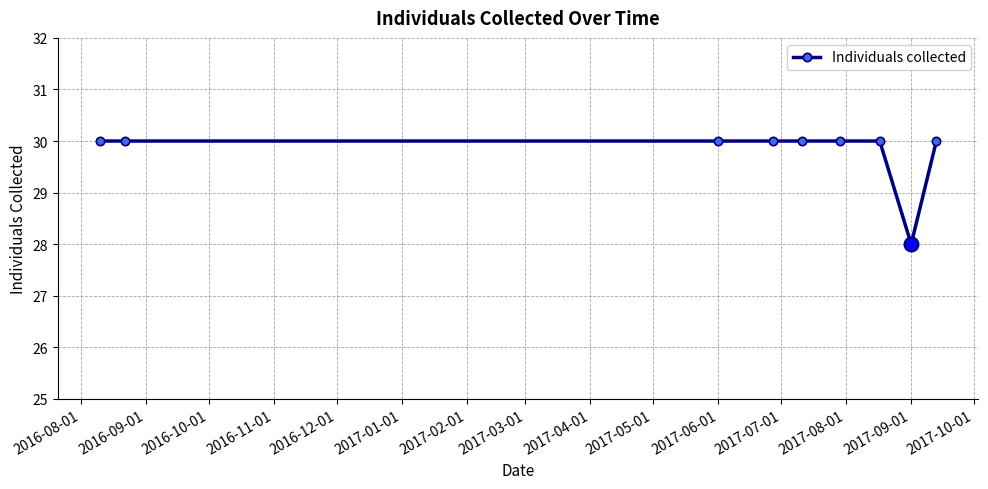

What is the value of the 7th point from the left?

30